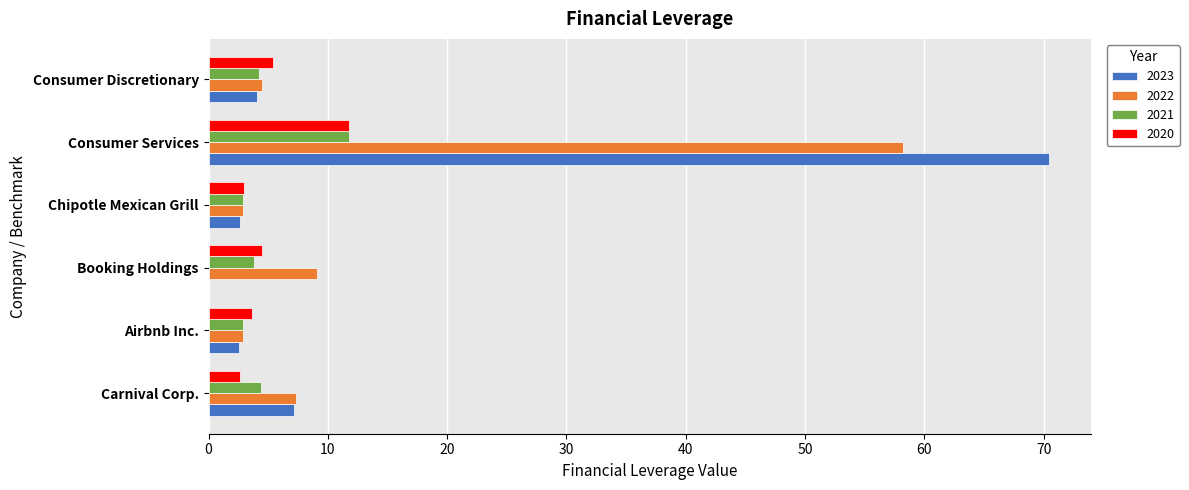

Where is 2022 nearest to the value 30?

Booking Holdings